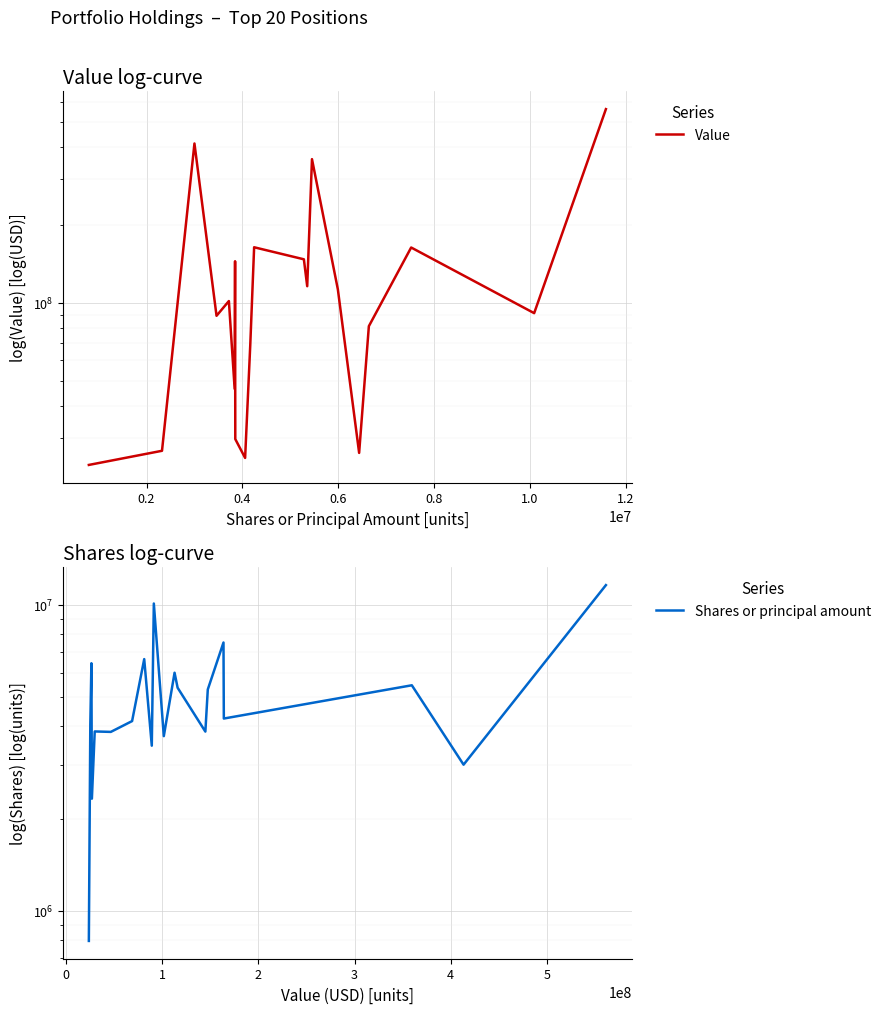

What is the minimum value shown in the chart?

796093